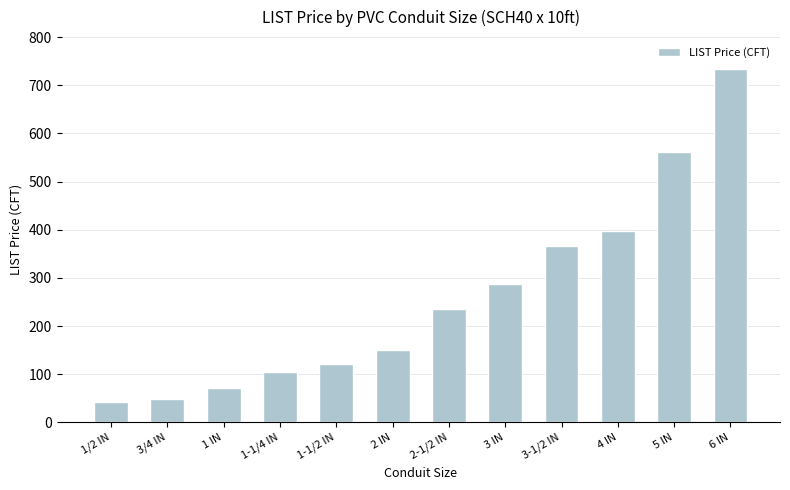

What is the label of the 2nd bar from the right?

5 IN